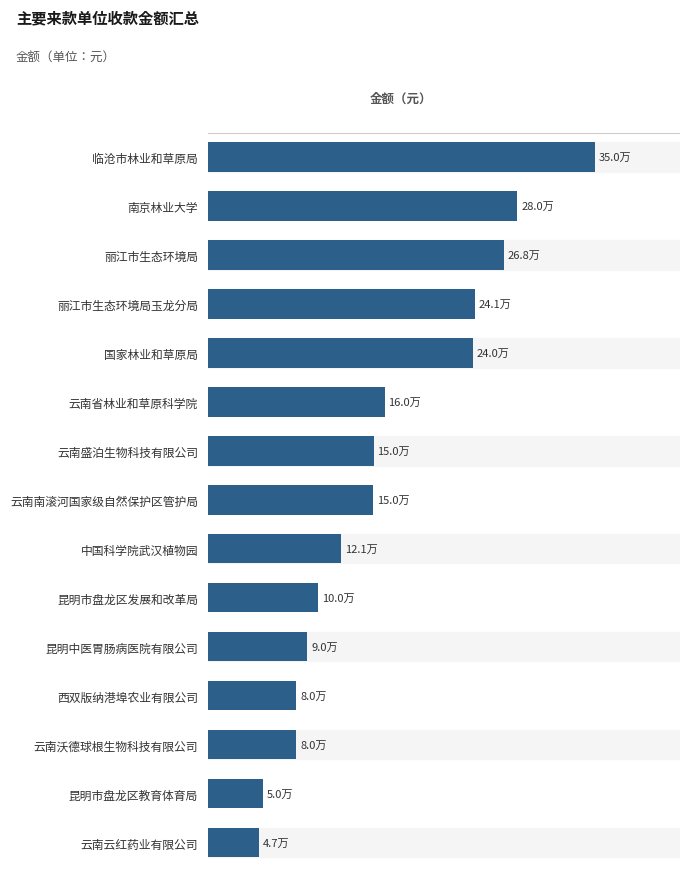

Does the chart contain any negative values?

No